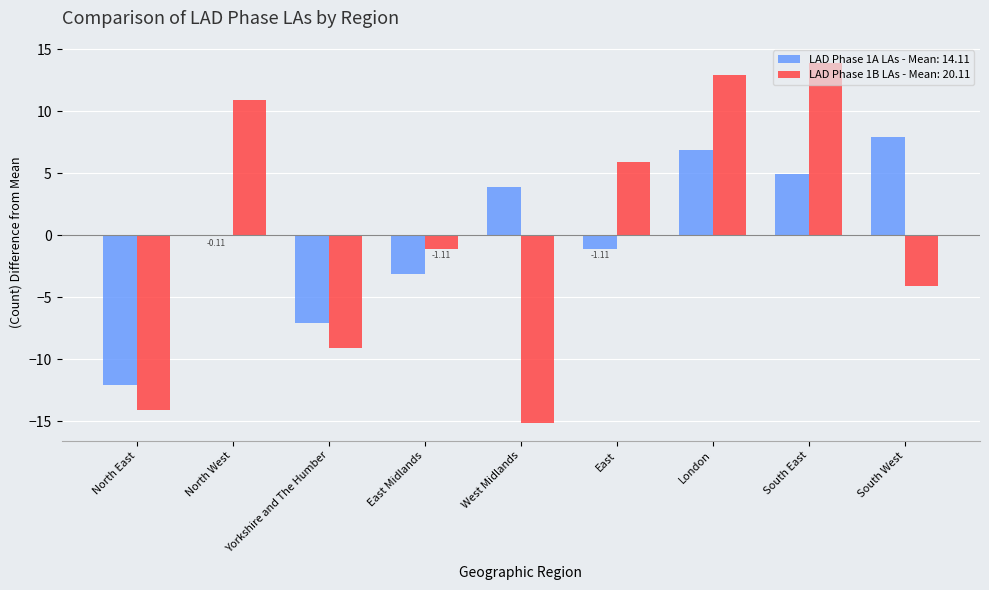

How many series are shown in this chart?

2